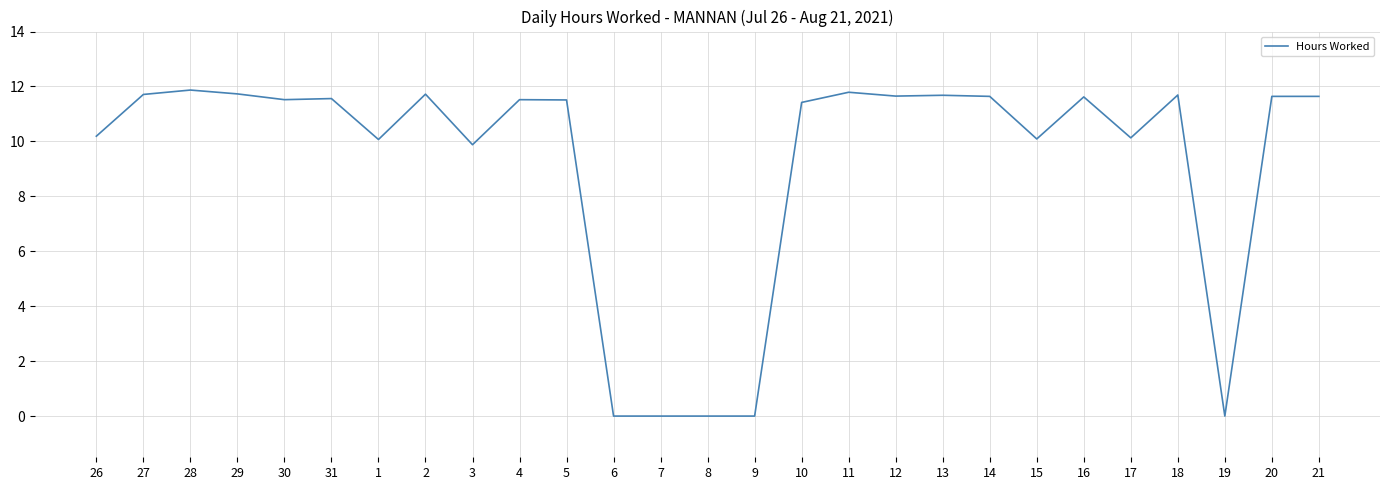

Which has a higher value, 26 or 20?

20